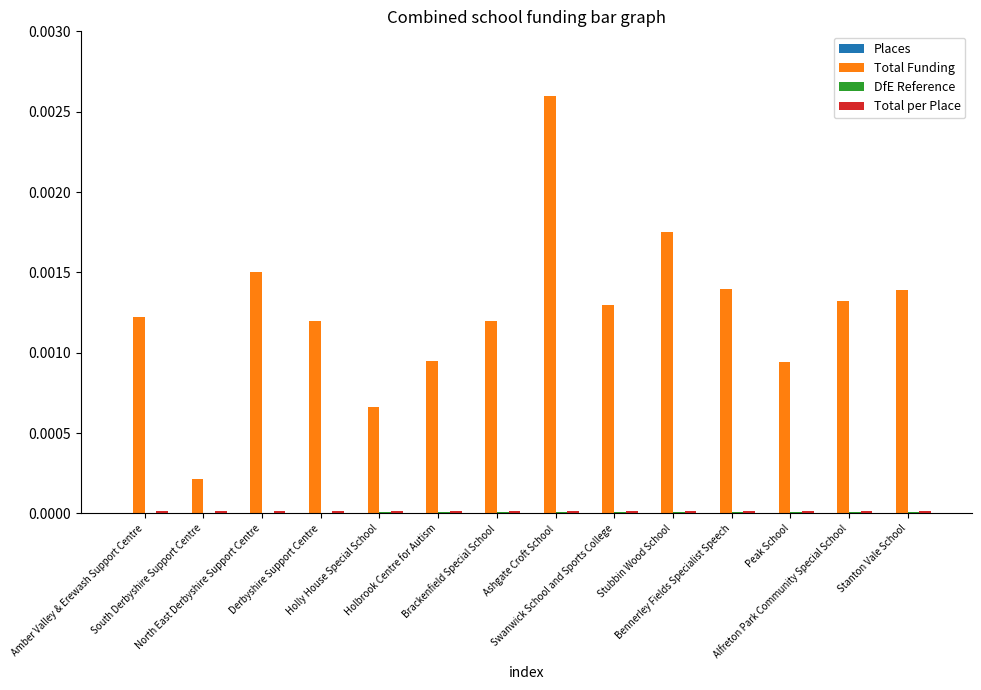

Which series has the largest total across all categories?

Total Funding